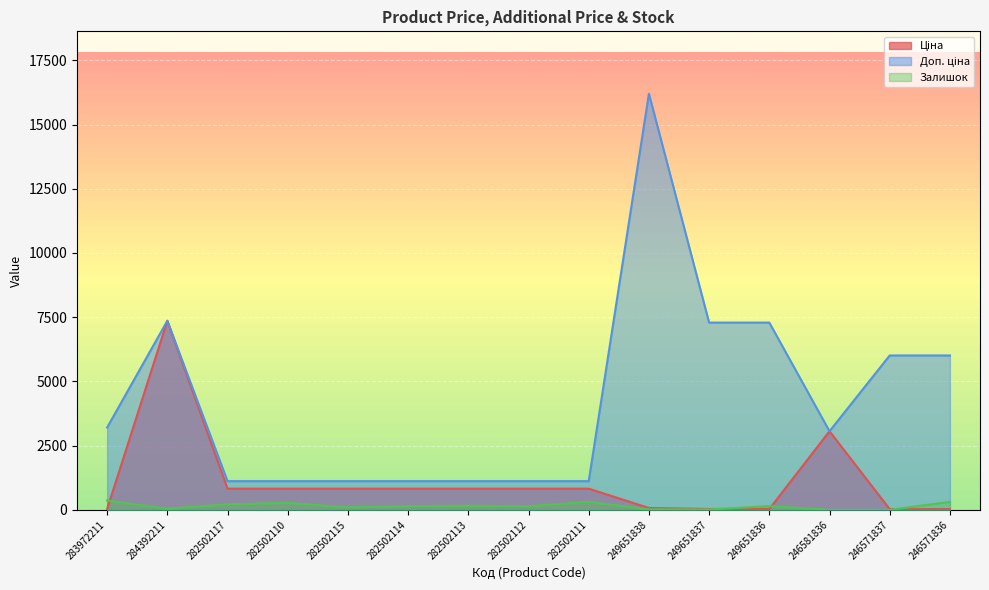

At which label is Залишок closest to 180?

282502113